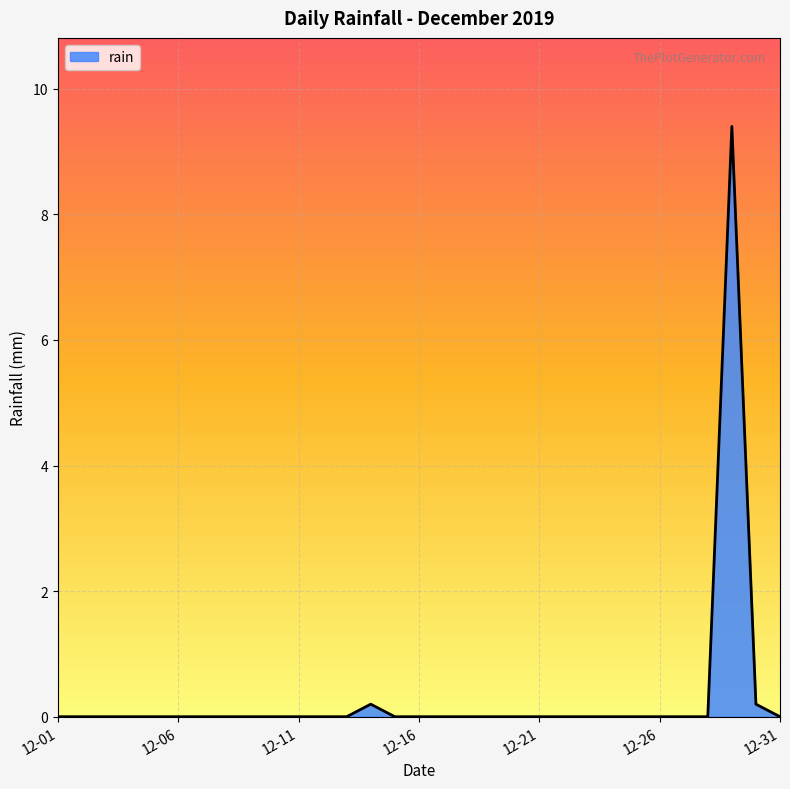

What is the maximum value shown in the chart?

9.4